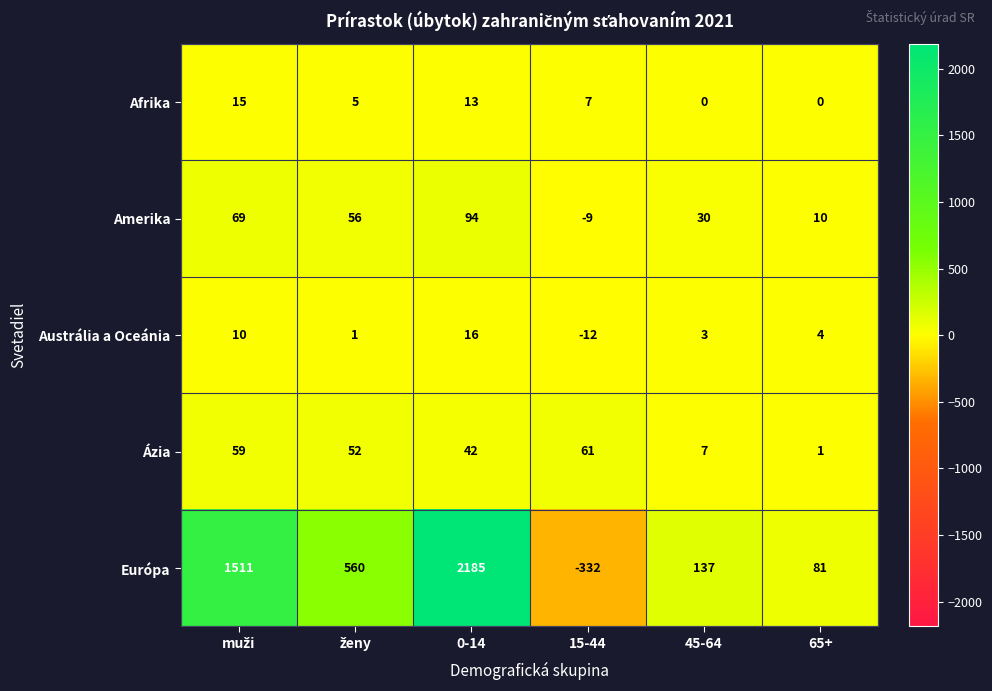

True or false: Európa has a value of 81 at 65+.

True